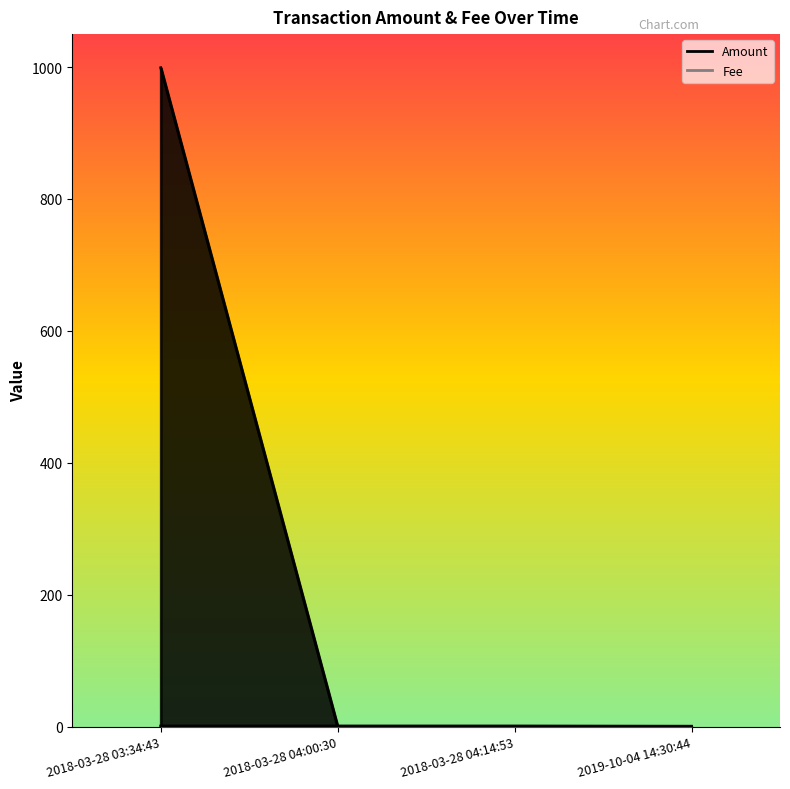

At which label is the value closest to 0?

2019-10-04 14:30:44